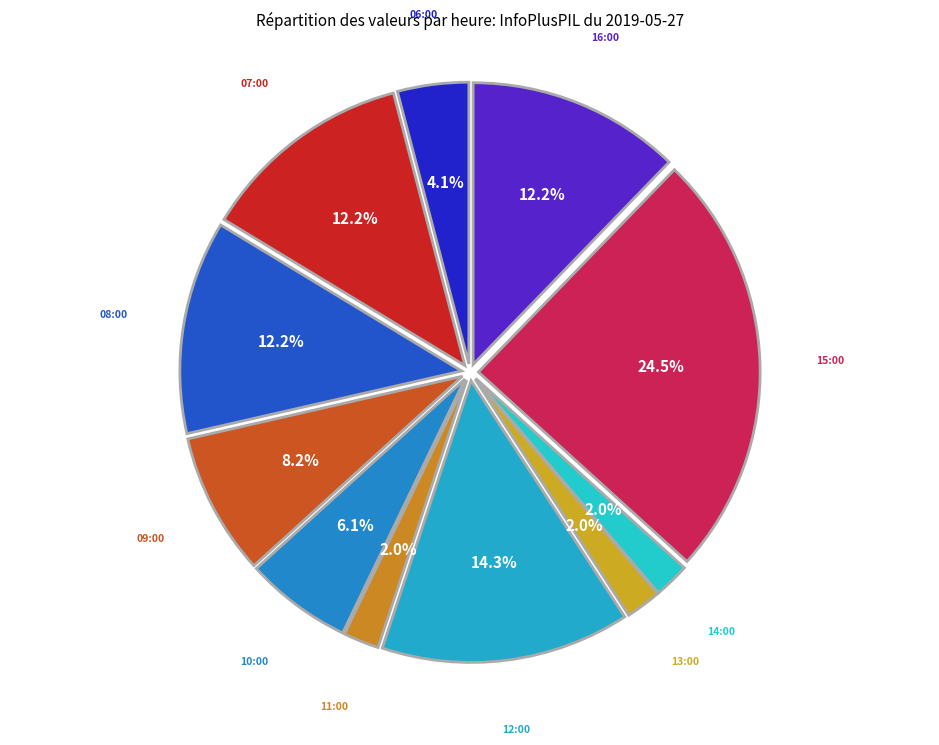

What percentage do 08:00 and 09:00 together represent?

20.4%